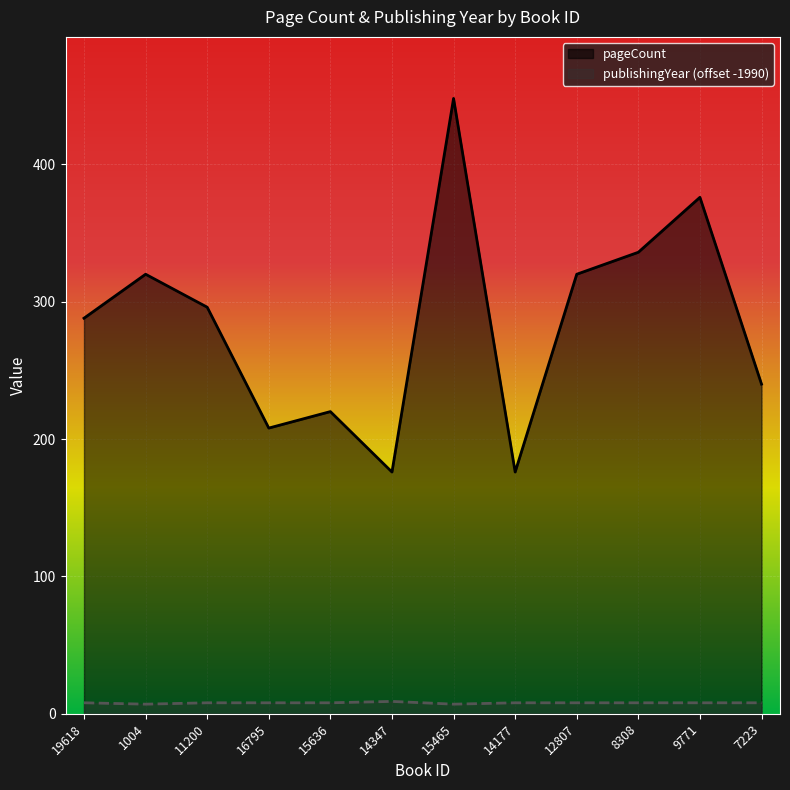

Which category has the highest value across all series?

15465